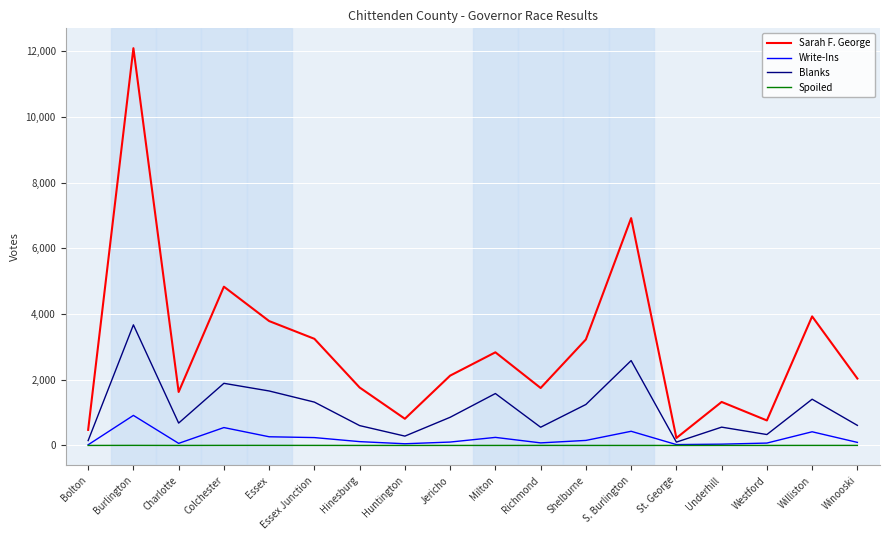

Which series has the widest spread of values?

Sarah F. George